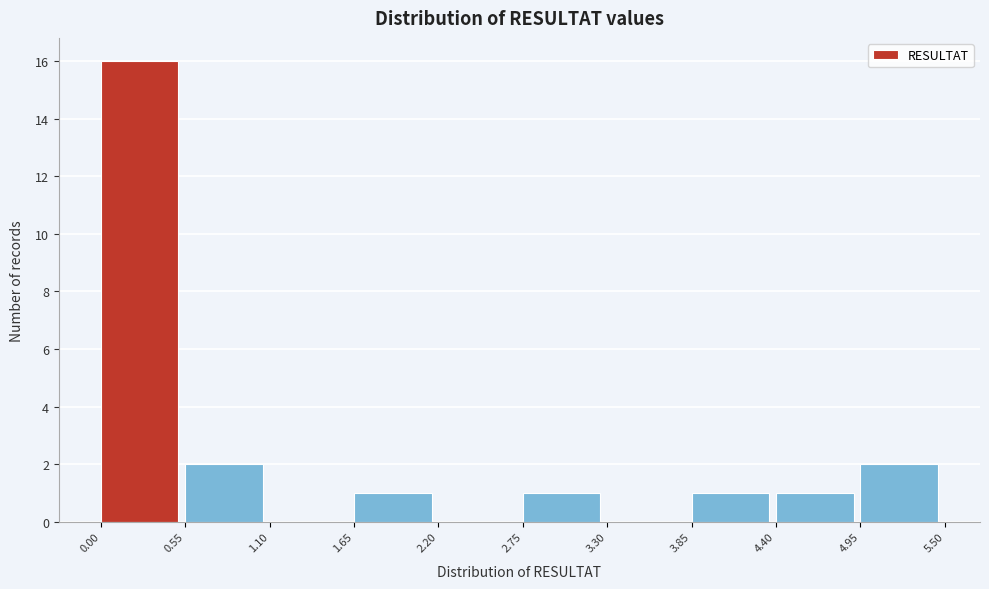

Over which range of the x-axis is the bar tallest?

0.00 to 0.55